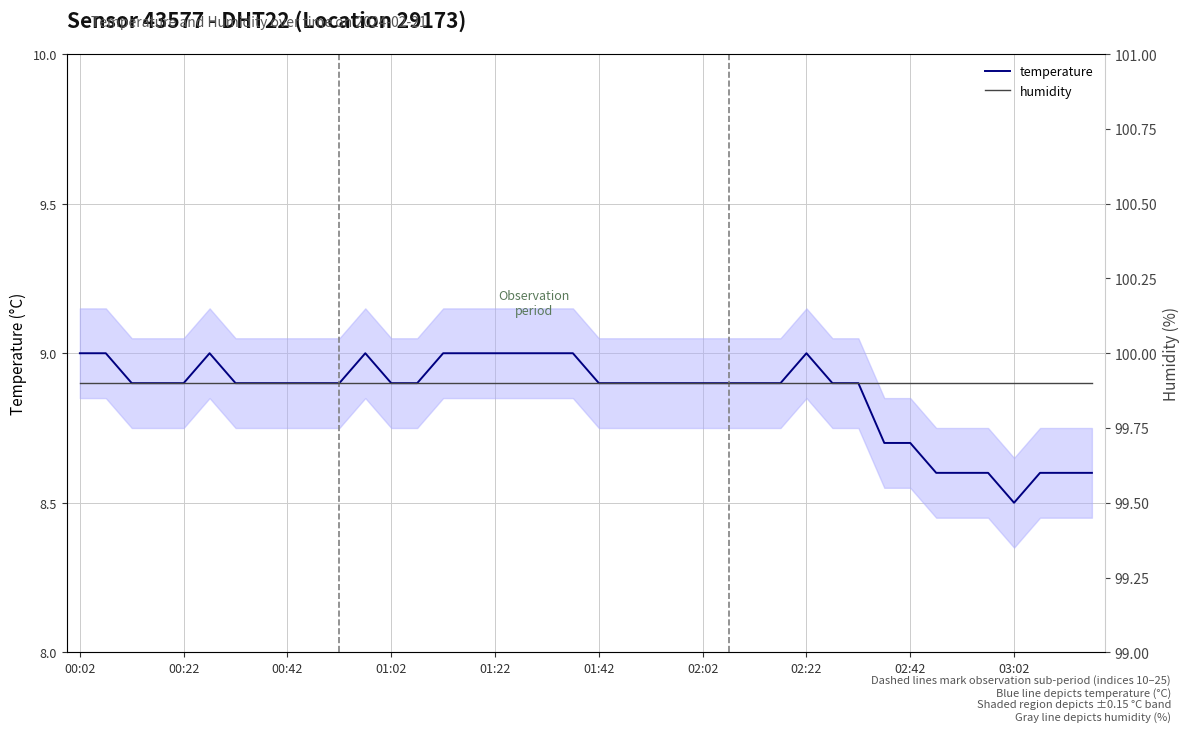

True or false: temperature has a value of 8.7 at 02:42.

True